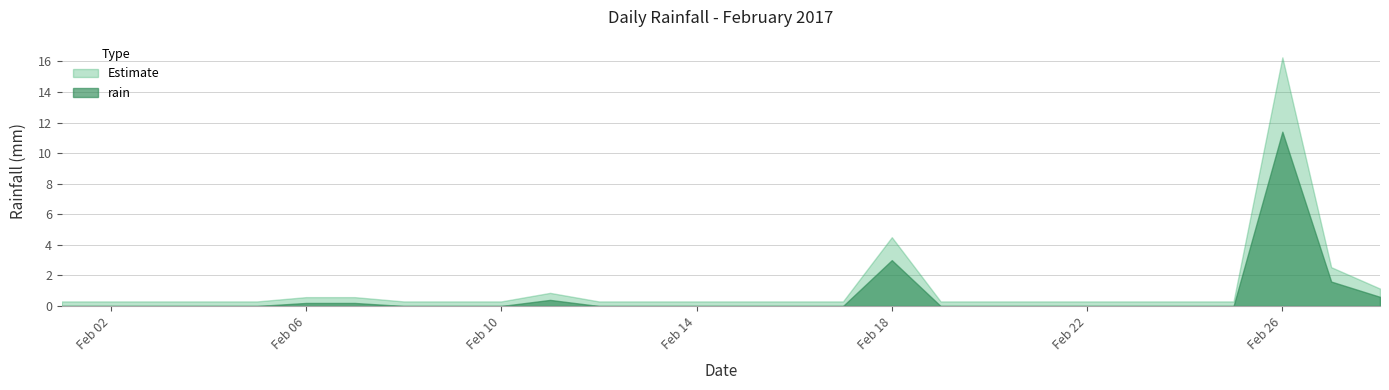

The value of rain at Feb 18 is 4.8. True or false?

False